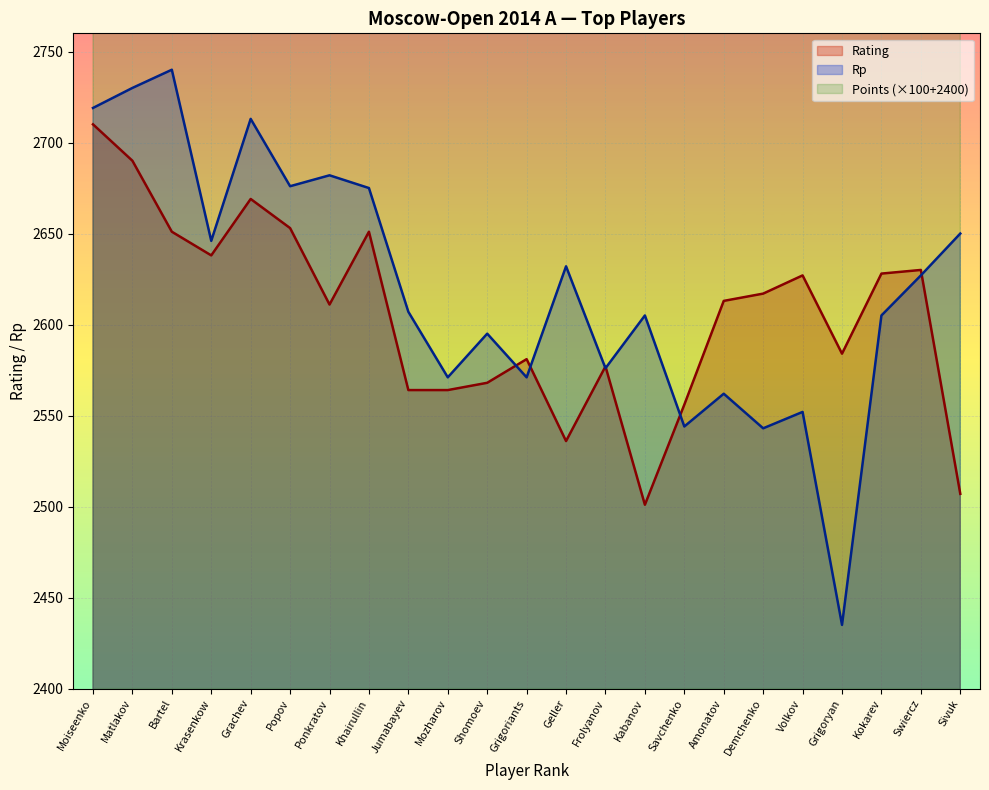

True or false: Rp has more than 0 points higher than both neighbors.

True